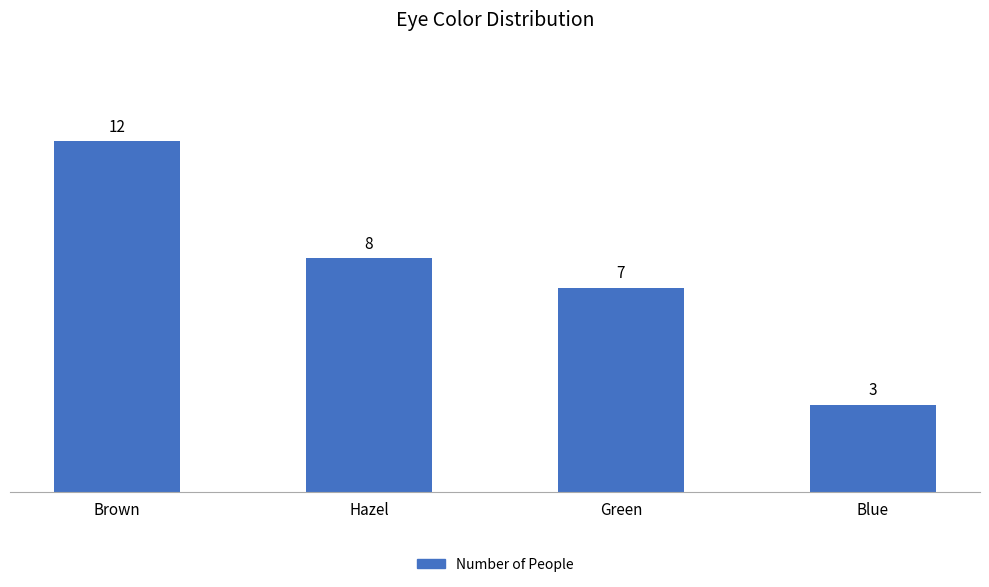

Which category has the lowest value across all series?

Blue